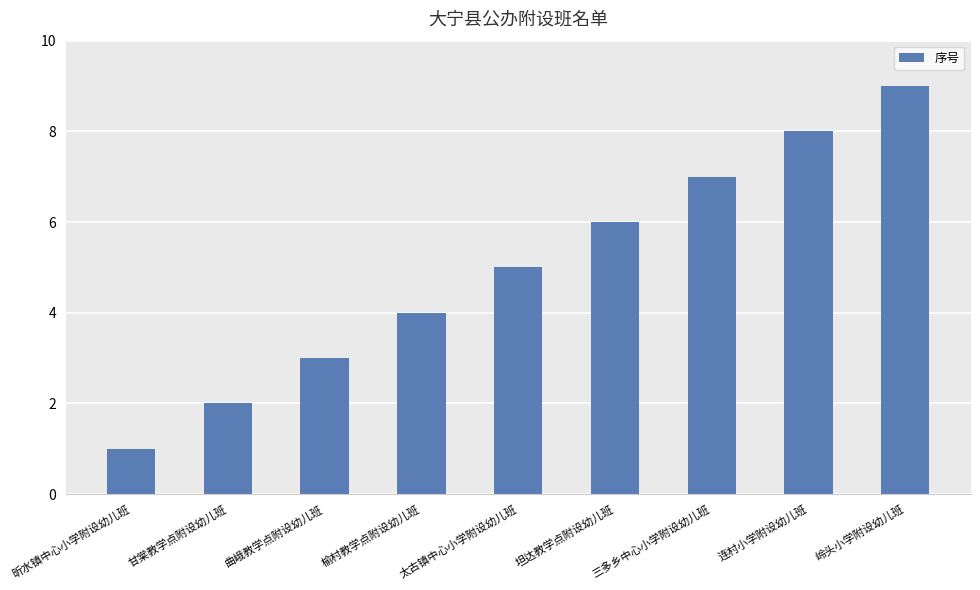

Read the value at 榆村教学点附设幼儿班.

4